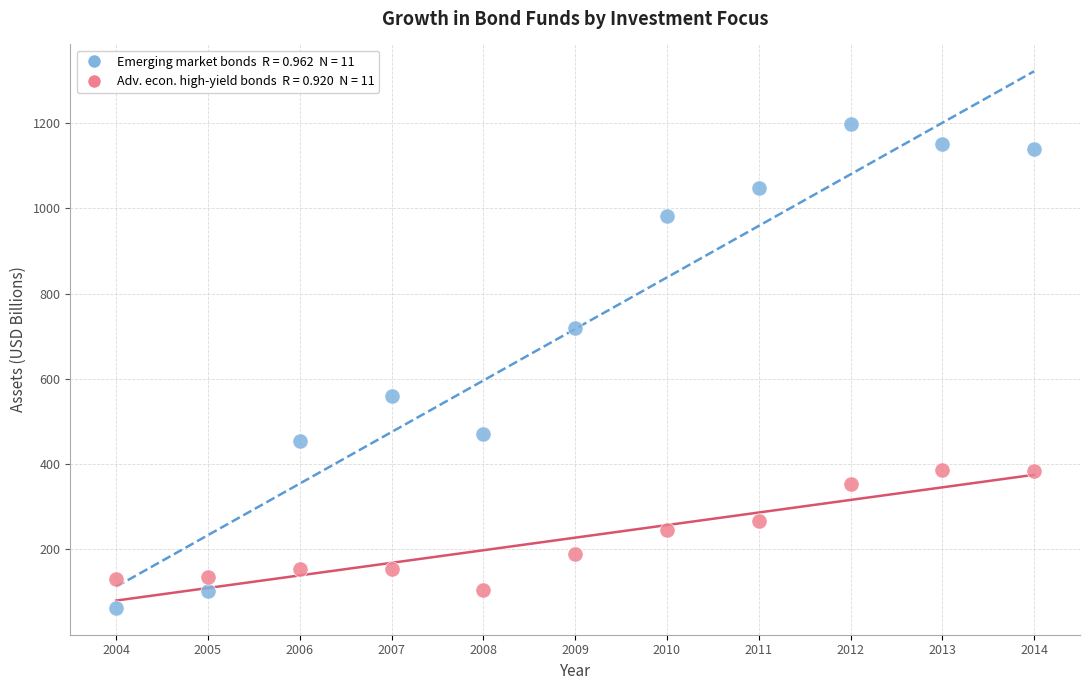

Across all series, what Y value is closest to 631?

560